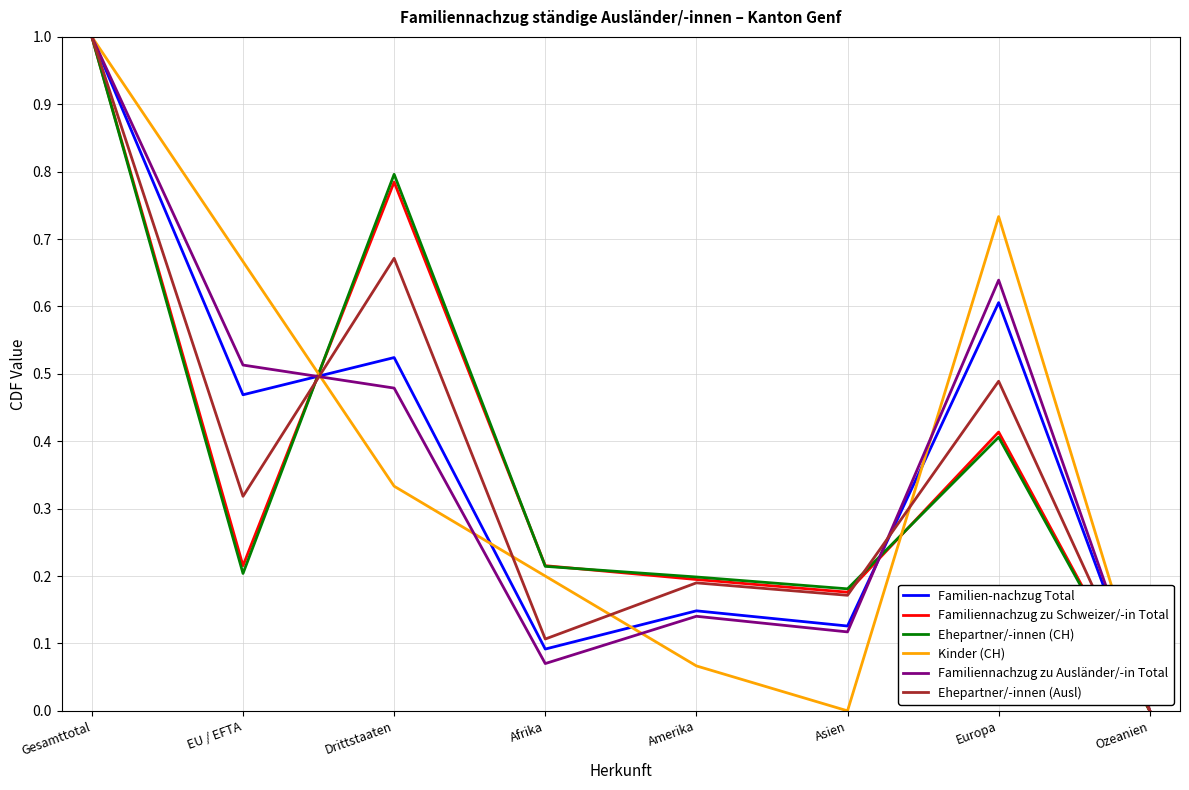

At which category does Ehepartner/-innen (CH) reach its first local peak?

Drittstaaten